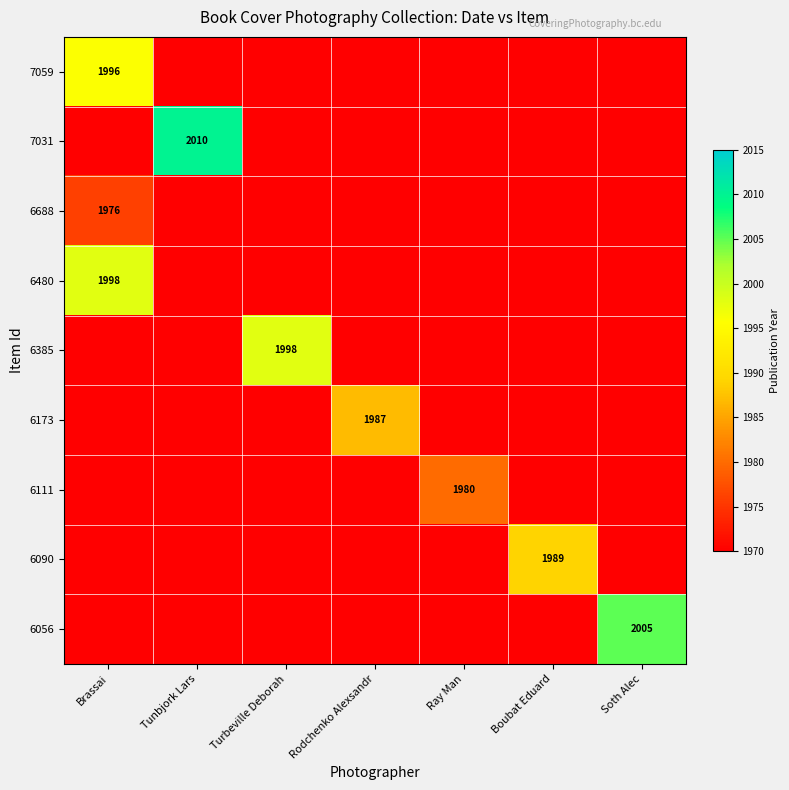

Is it true that 6385 equals 3130 at Turbeville Deborah?

False